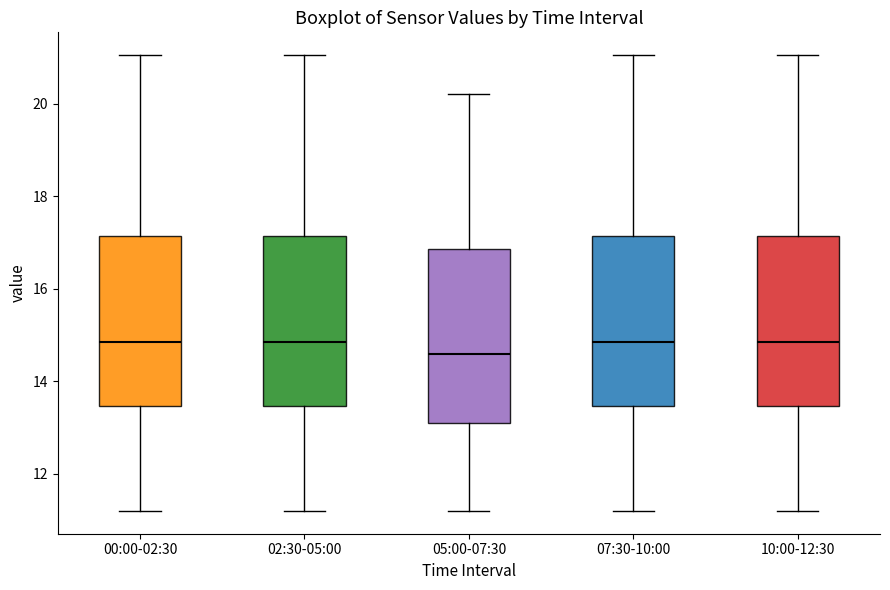

Where is the upper edge of the box for 10:00-12:30 on the y-axis? The values are not printed on the chart, so give them approximately, as read against the axis.

17.2